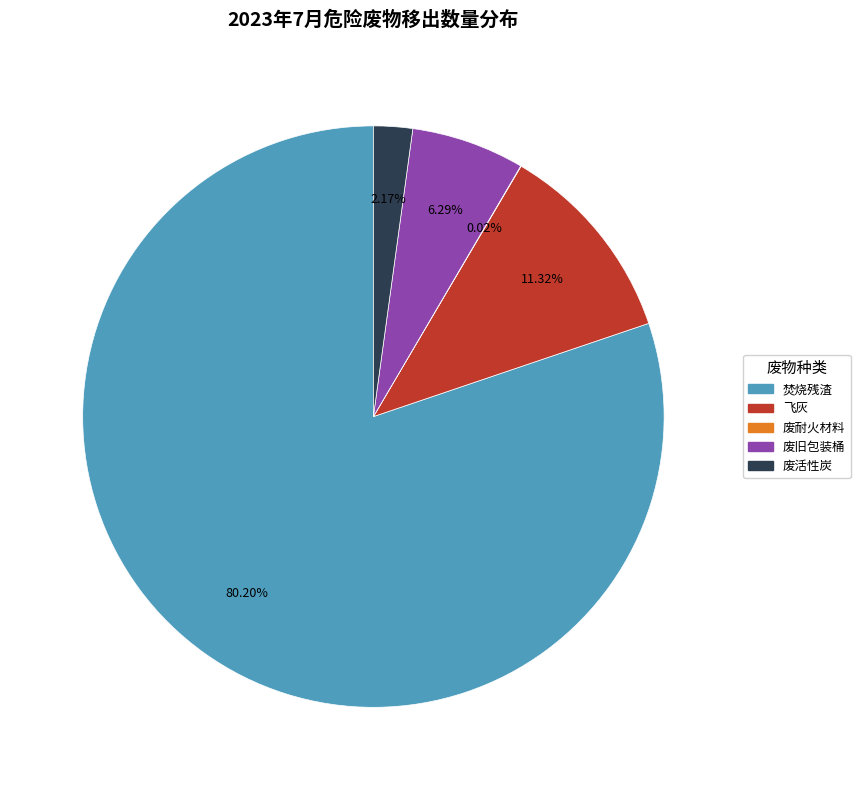

Is there any slice that represents more than half of the pie?

Yes